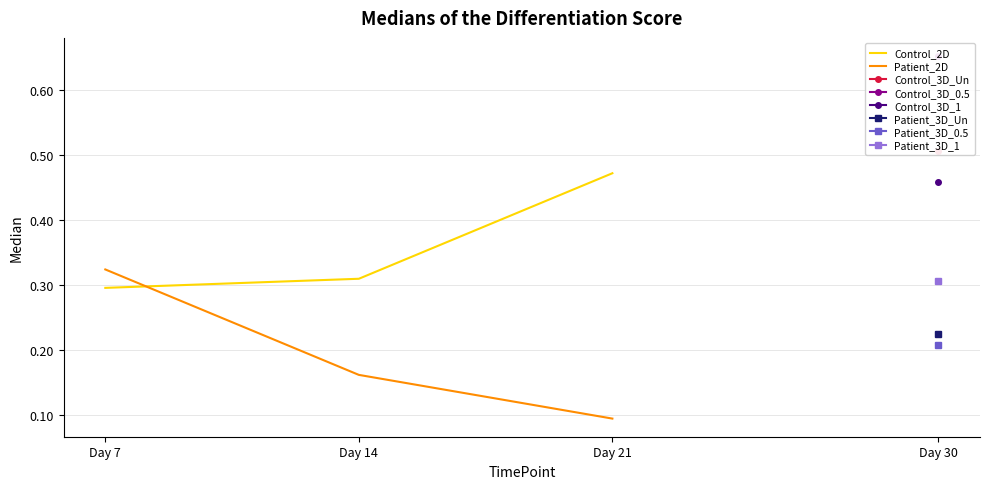

What is the difference between the highest and lowest values at Day 21?

0.4